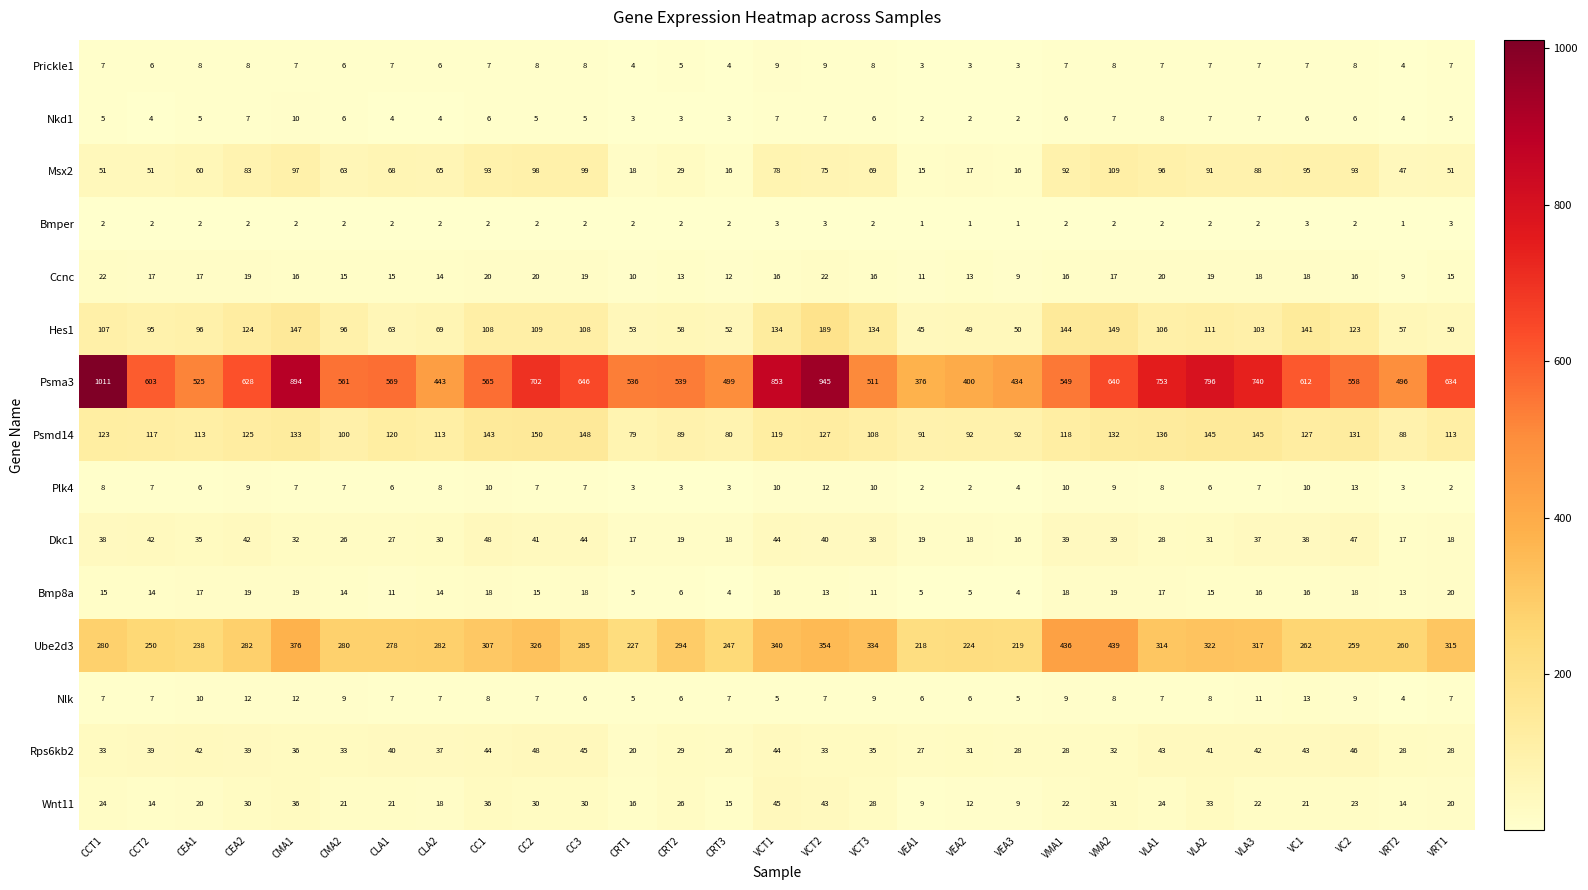

Rank the categories by Psma3 value from lowest to highest.

VEA1, VEA2, VEA3, CLA2, VRT2, CRT3, VCT3, CEA1, CRT1, CRT2, VMA1, VC2, CMA2, CC1, CLA1, CCT2, VC1, CEA2, VRT1, VMA2, CC3, CC2, VLA3, VLA1, VLA2, VCT1, CMA1, VCT2, CCT1